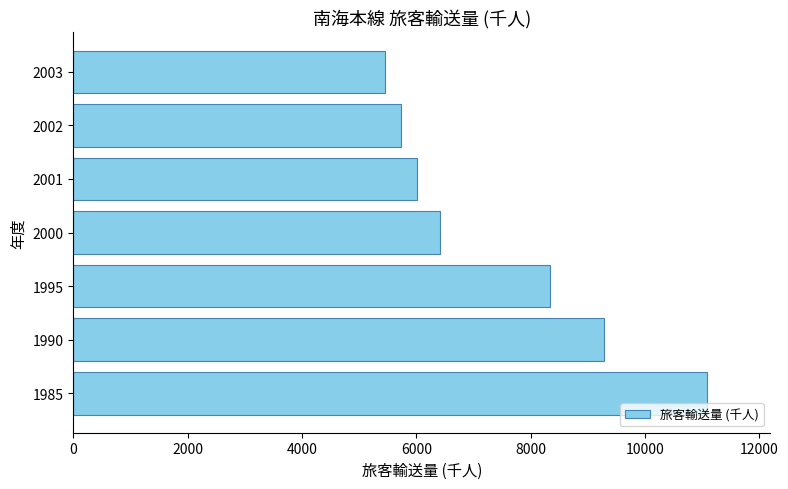

What is the sum of all values?

52294